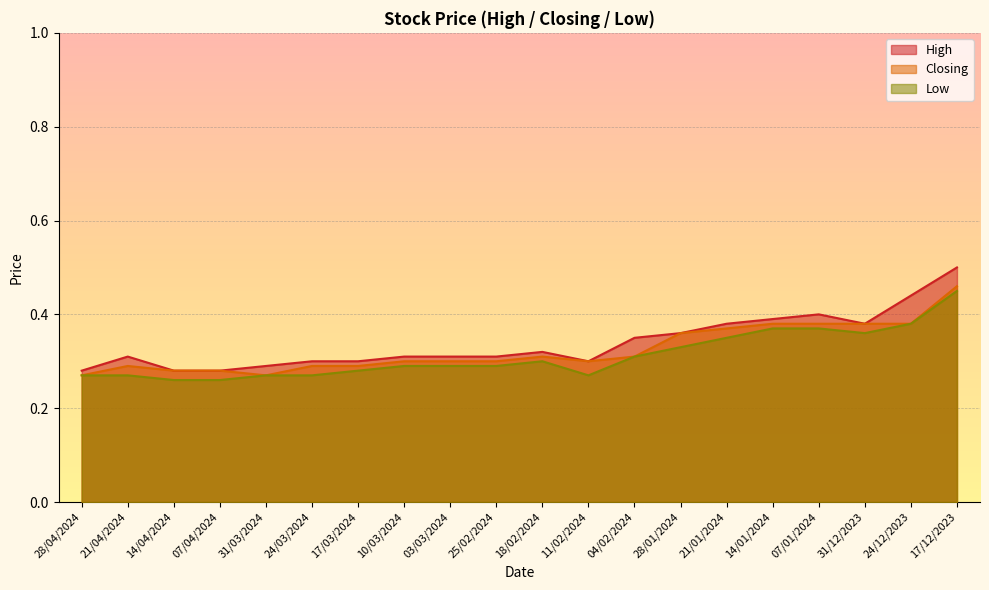

What is the average value of the Closing series?

0.3